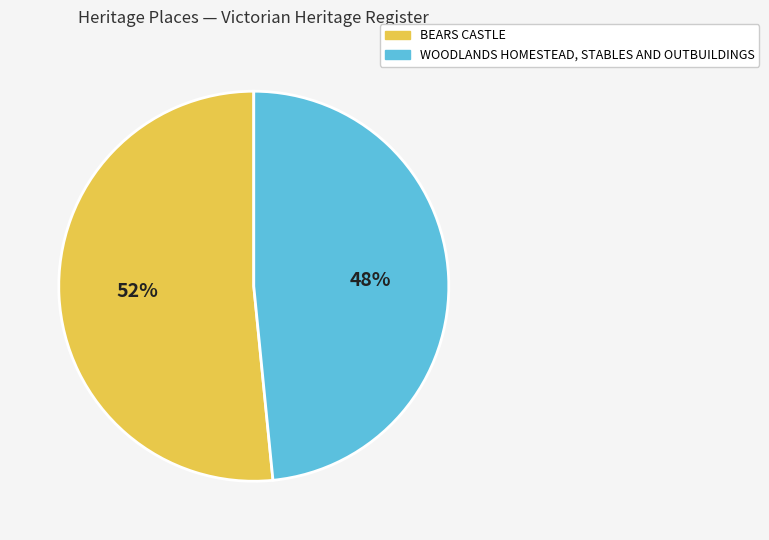

Is BEARS CASTLE the majority of the pie?

Yes